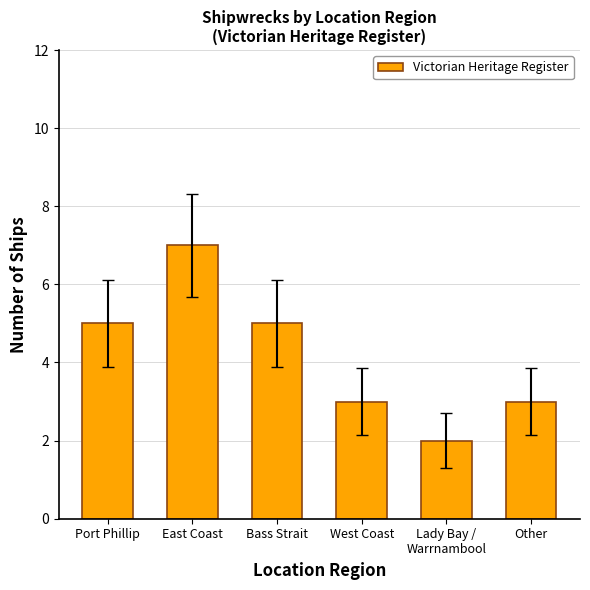

What is the approximate value at East Coast?

7